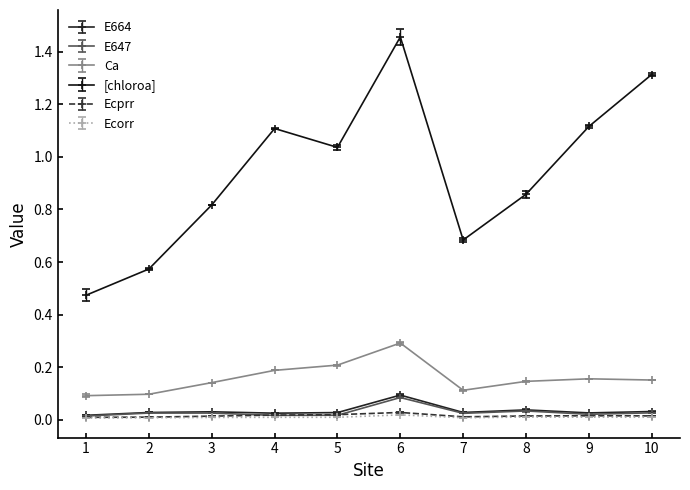

True or false: Ca and [chloroa] cross at least once.

False